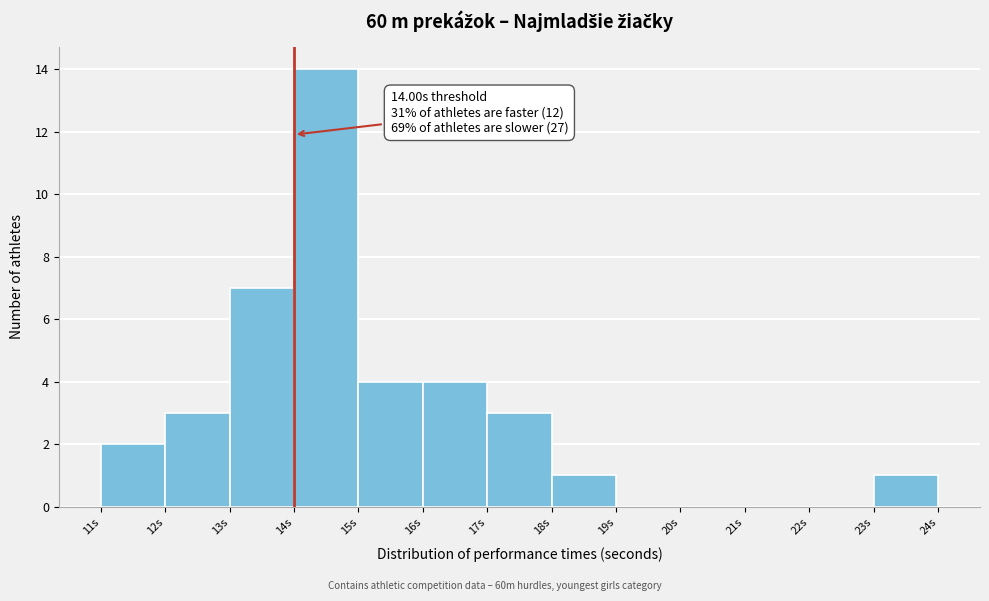

Over which range of the x-axis is the bar tallest?

14 to 15